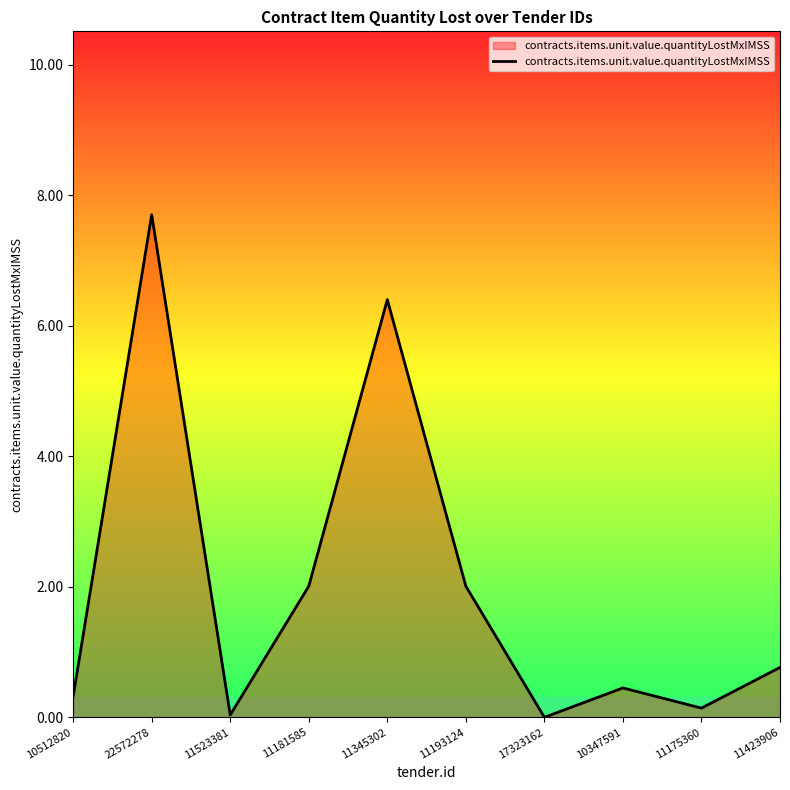

At which category does the data reach its first local valley?

11523381